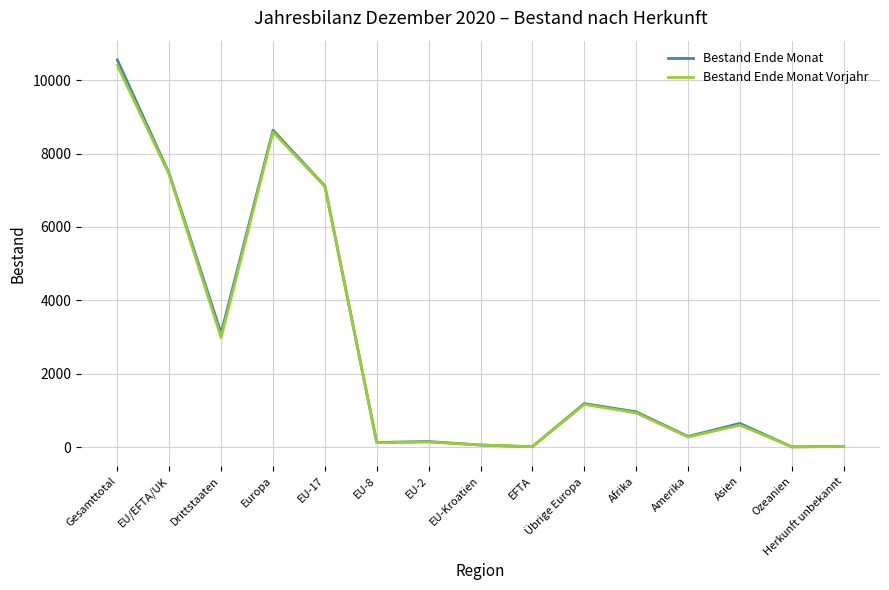

At which label does Bestand Ende Monat reach its peak?

Gesamttotal